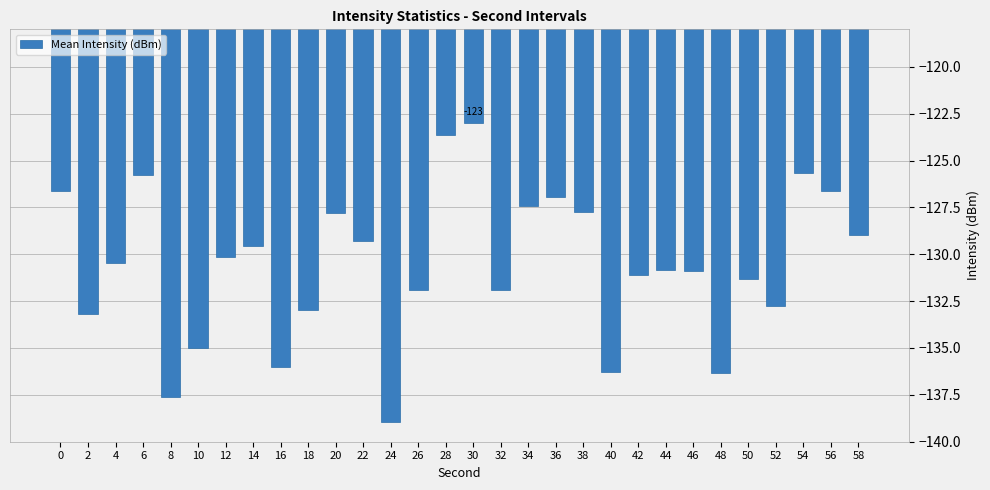

What is the maximum value shown in the chart?

-123.0